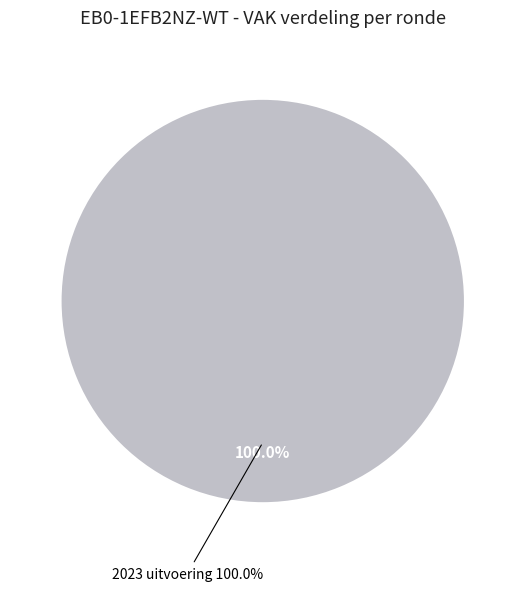

Combined, what portion of the pie is 2023 1ste aanpassing – ontwerp and 2023 uitvoering?

100.0%